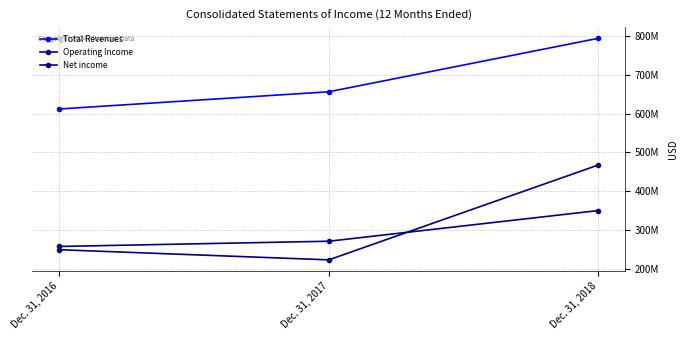

Reading left to right, list all the values displayed in this chart.

Total Revenues: Dec. 31, 2016=611662000	Dec. 31, 2017=655898000	Dec. 31, 2018=793259000
Operating Income: Dec. 31, 2016=258418000	Dec. 31, 2017=271847000	Dec. 31, 2018=350631000
Net income: Dec. 31, 2016=250039000	Dec. 31, 2017=223985000	Dec. 31, 2018=467671000